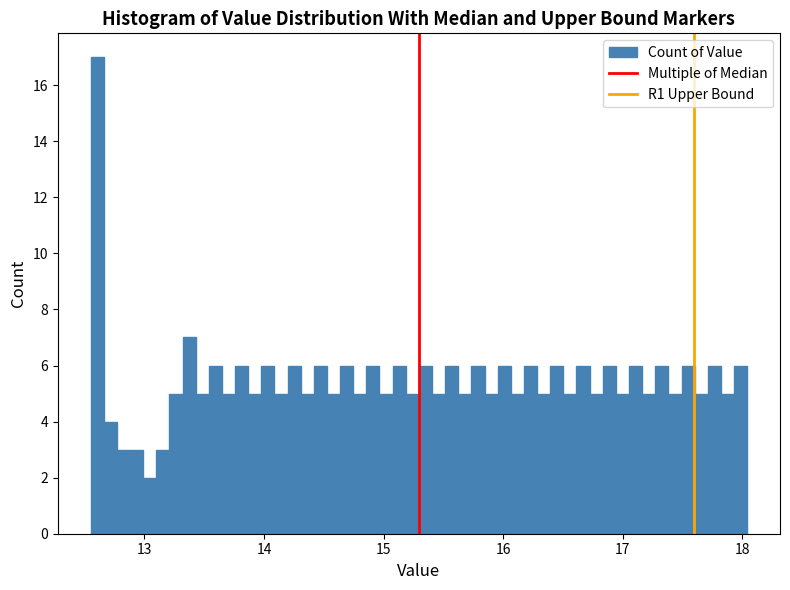

Around what value on the x-axis is the tallest bar? Give the approximate position of its centre, as read against the axis.

12.6